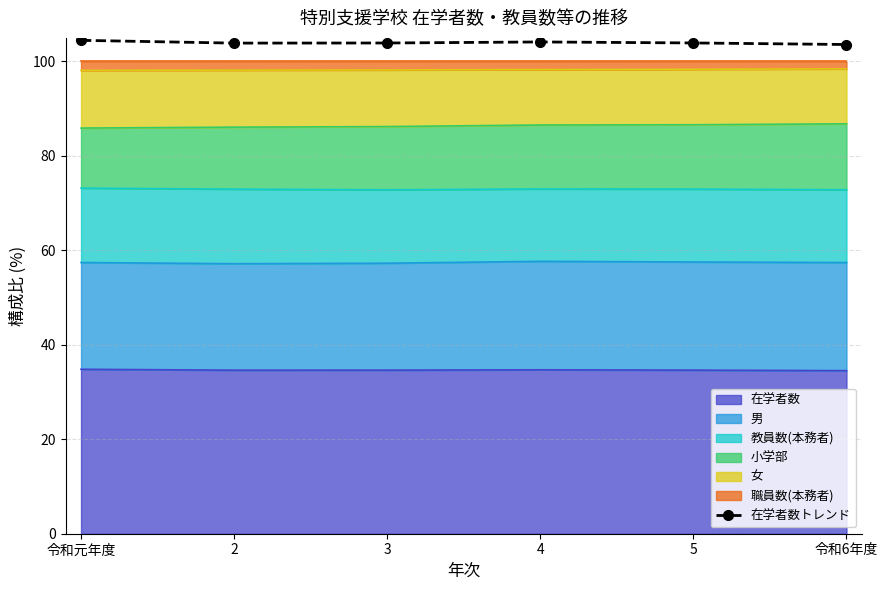

Reading left to right, what are all the values shown in this chart?

令和元年度=104.5	2=103.9	3=103.9	4=104.1	5=103.9	令和6年度=103.6